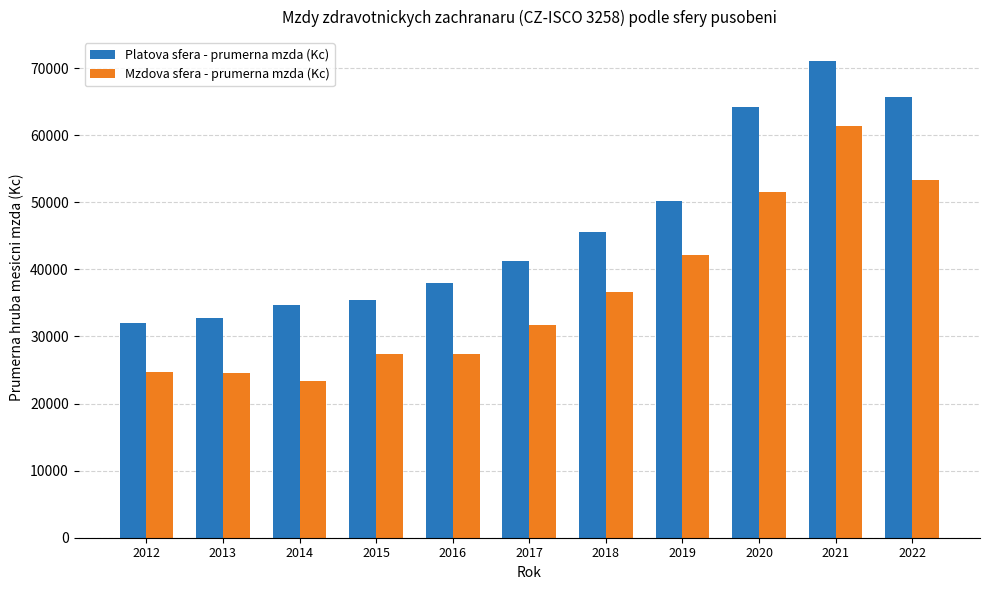

Which category has the highest value across all series?

2021